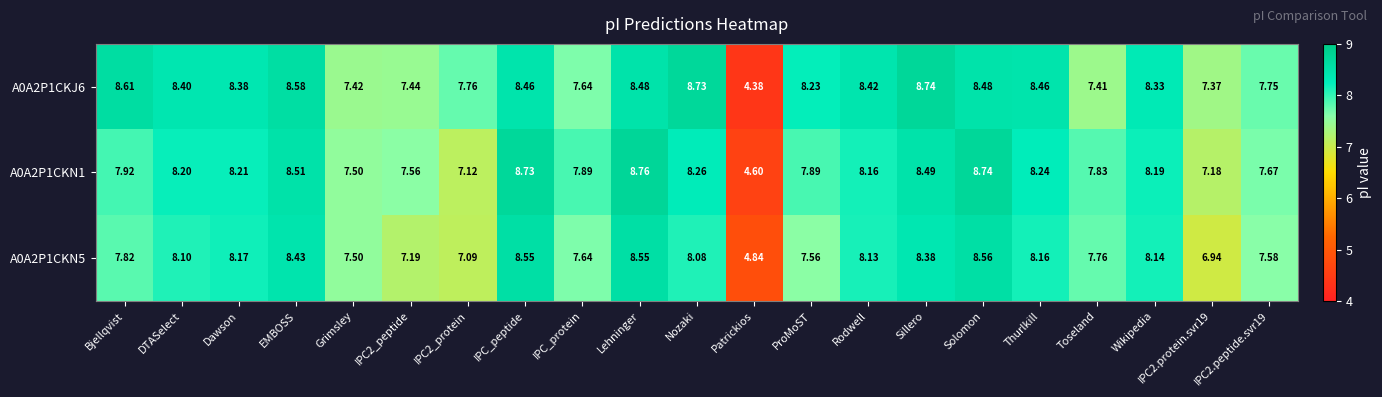

Which category has the highest value in the A0A2P1CKN1 series?

Lehninger